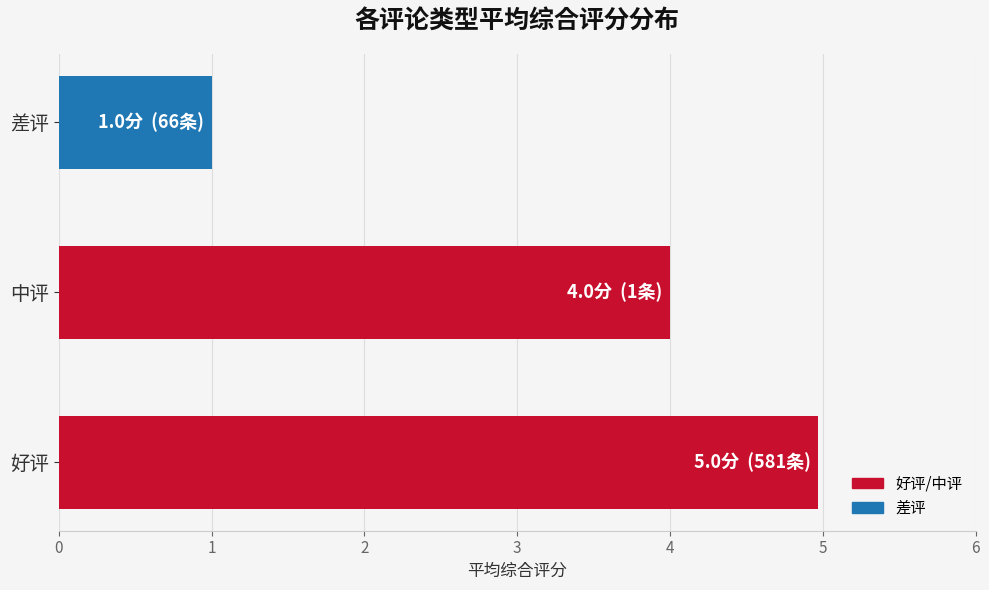

Reading bottom to top, extract all data points from this chart.

好评=5.0	中评=4.0	差评=1.0